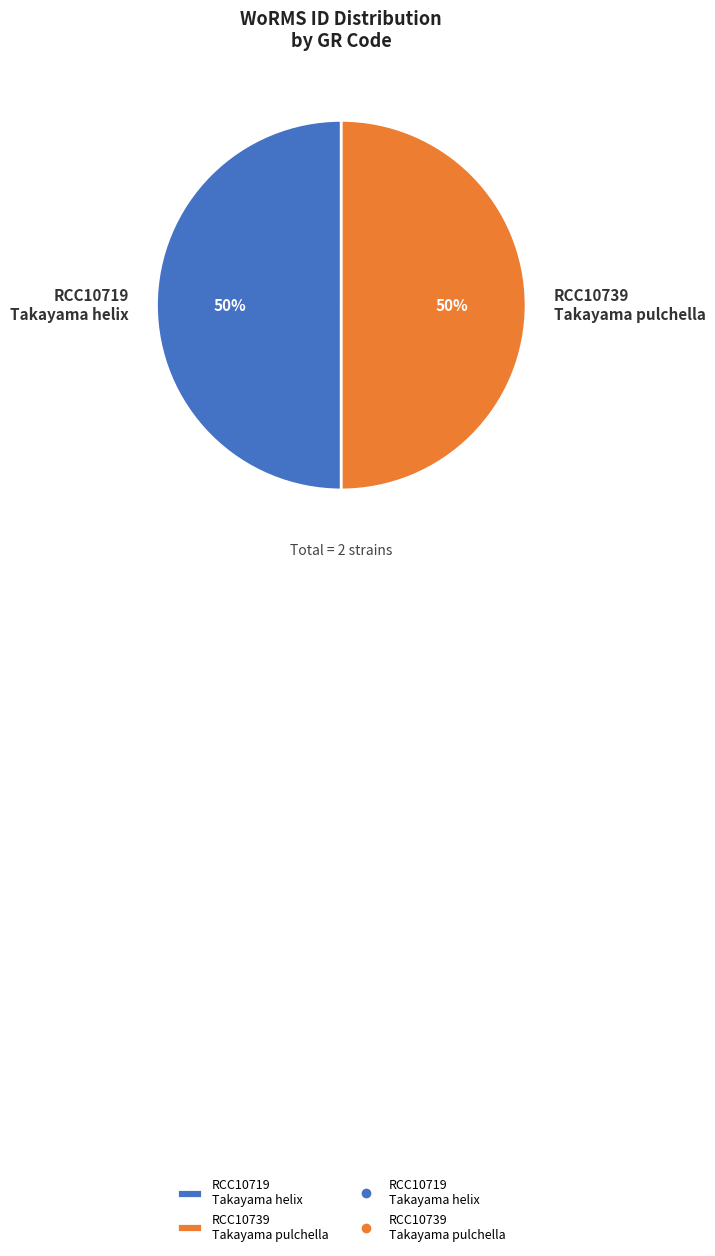

Combined, do RCC10719 Takayama helix and RCC10739 Takayama pulchella account for over 50%?

Yes